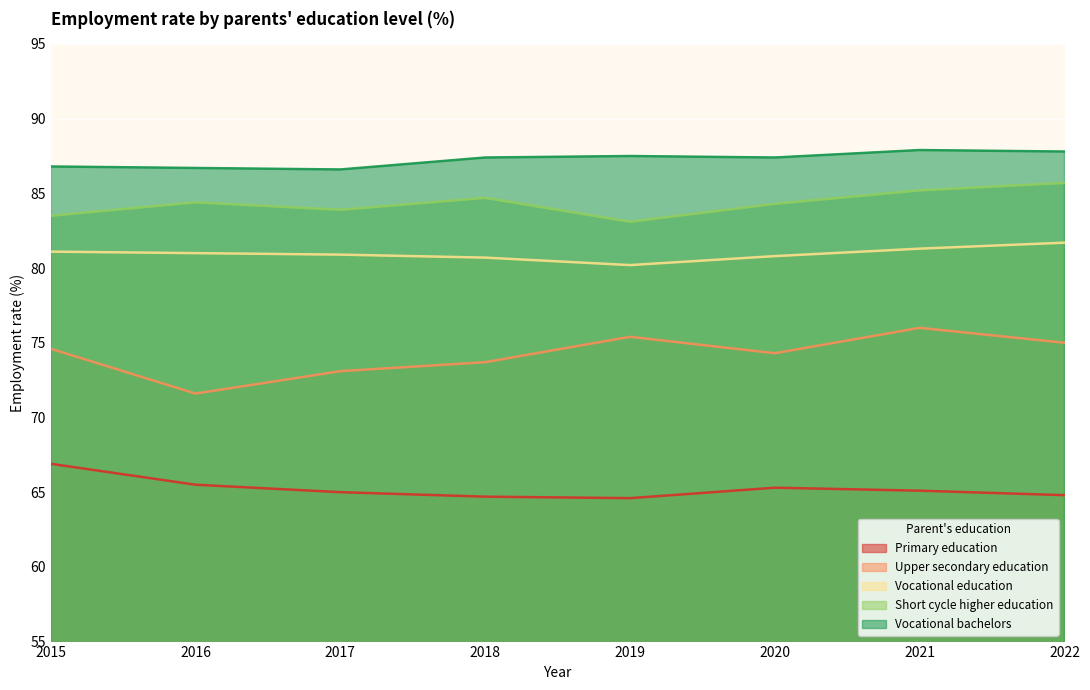

Reading left to right, transcribe all the data shown in this chart.

Primary education: 2015=66.9	2016=65.5	2017=65.0	2018=64.7	2019=64.6	2020=65.3	2021=65.1	2022=64.8
Upper secondary education: 2015=74.6	2016=71.6	2017=73.1	2018=73.7	2019=75.4	2020=74.3	2021=76.0	2022=75.0
Vocational education: 2015=81.1	2016=81.0	2017=80.9	2018=80.7	2019=80.2	2020=80.8	2021=81.3	2022=81.7
Short cycle higher education: 2015=83.5	2016=84.4	2017=83.9	2018=84.7	2019=83.1	2020=84.3	2021=85.2	2022=85.7
Vocational bachelors: 2015=86.8	2016=86.7	2017=86.6	2018=87.4	2019=87.5	2020=87.4	2021=87.9	2022=87.8